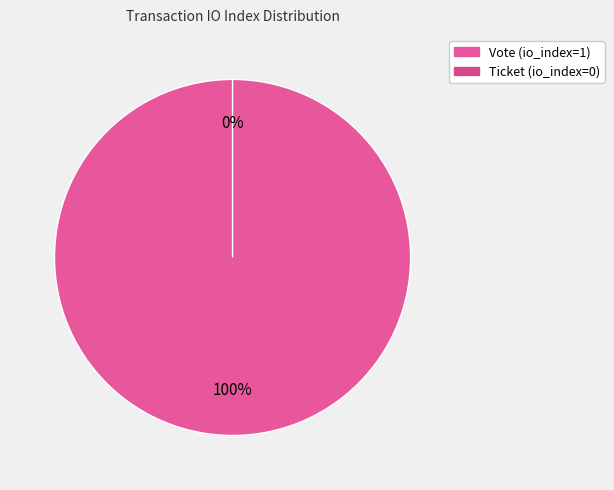

To the nearest percent, what portion does Vote (io_index=1) represent?

100%